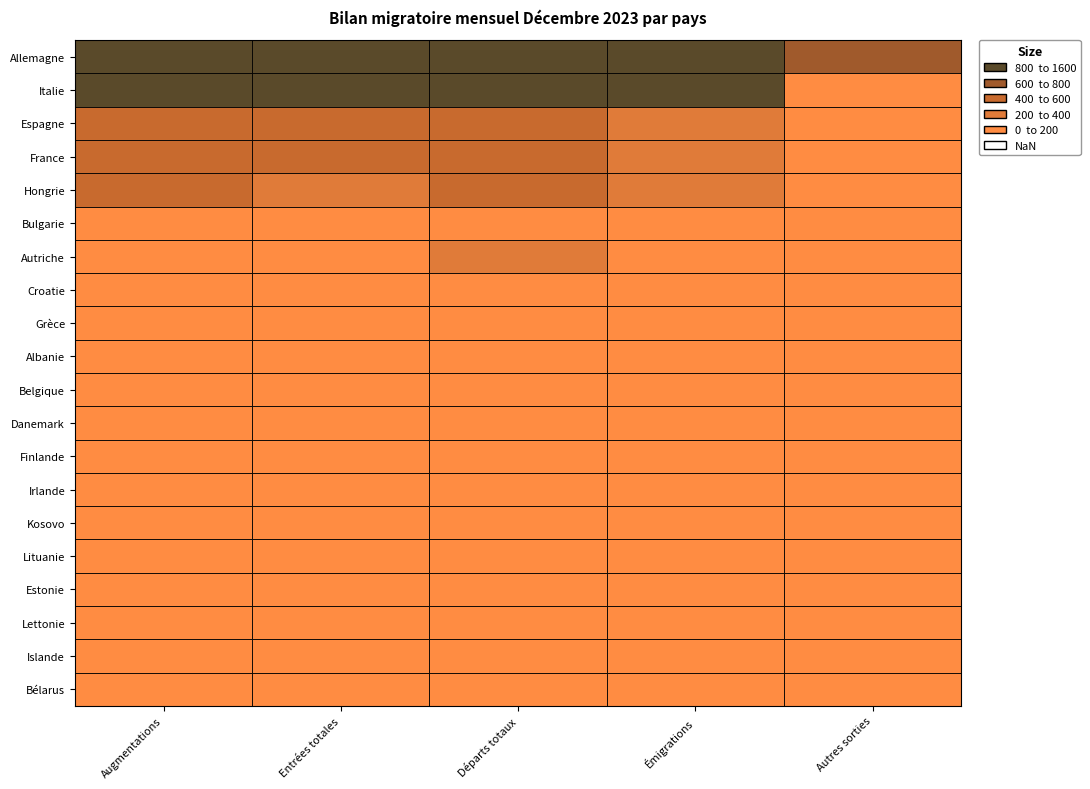

How many data points in Albanie are above 2?

2